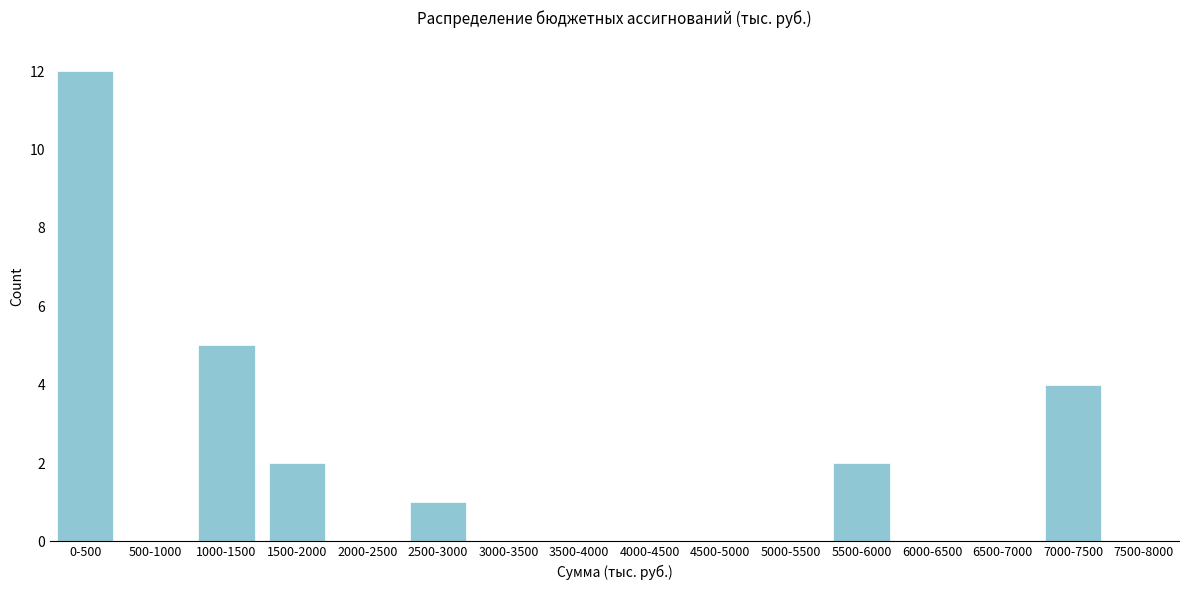

Reading right to left, list all the values displayed in this chart.

7500-8000=0	7000-7500=4	6500-7000=0	6000-6500=0	5500-6000=2	5000-5500=0	4500-5000=0	4000-4500=0	3500-4000=0	3000-3500=0	2500-3000=1	2000-2500=0	1500-2000=2	1000-1500=5	500-1000=0	0-500=12